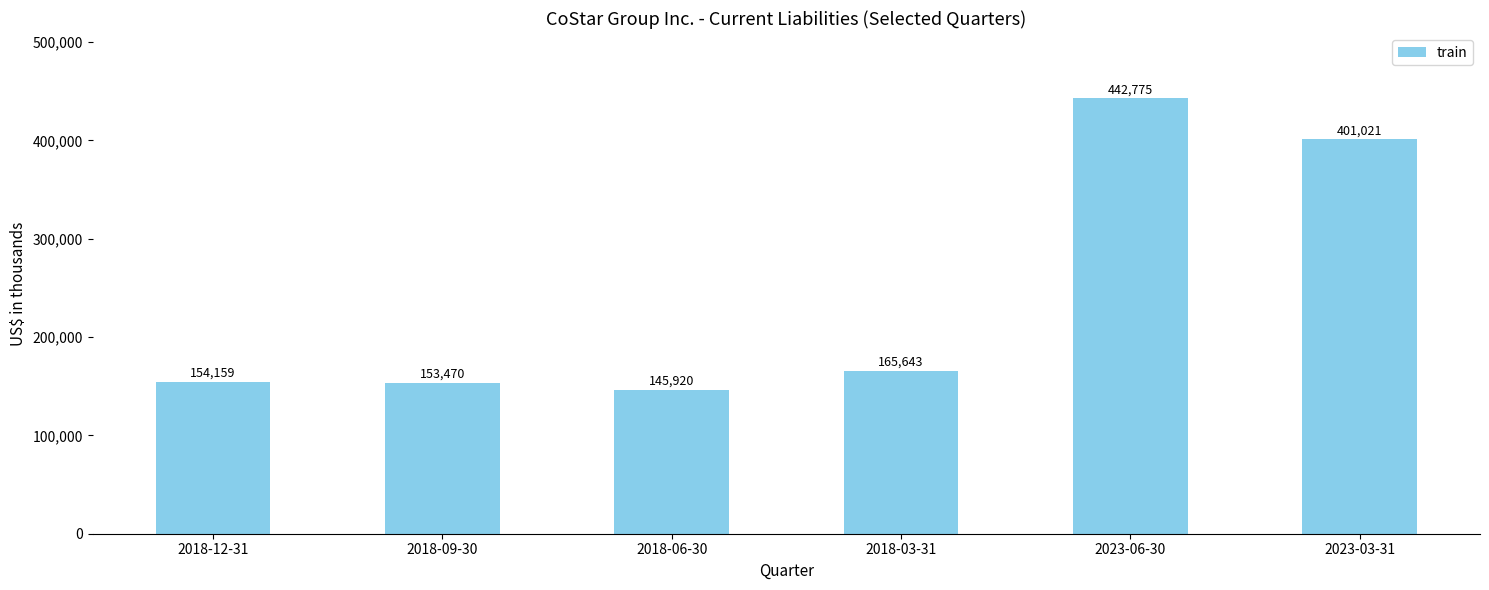

Which label corresponds to the largest value in the chart?

2023-06-30